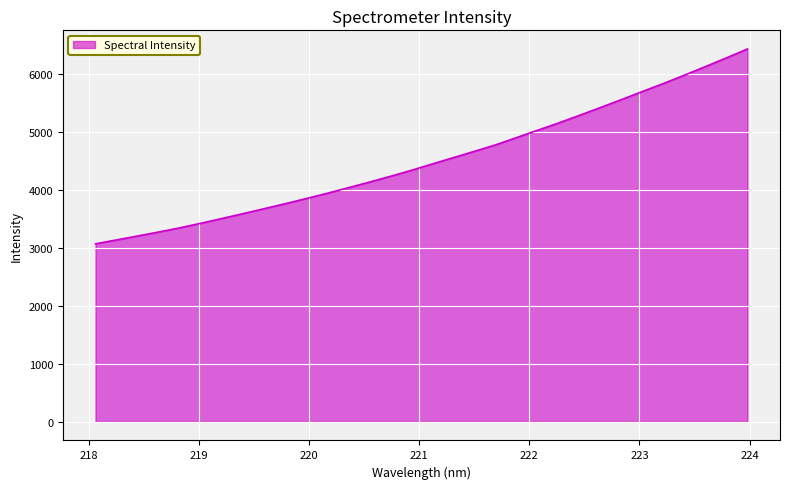

What is the average value?

4517.4